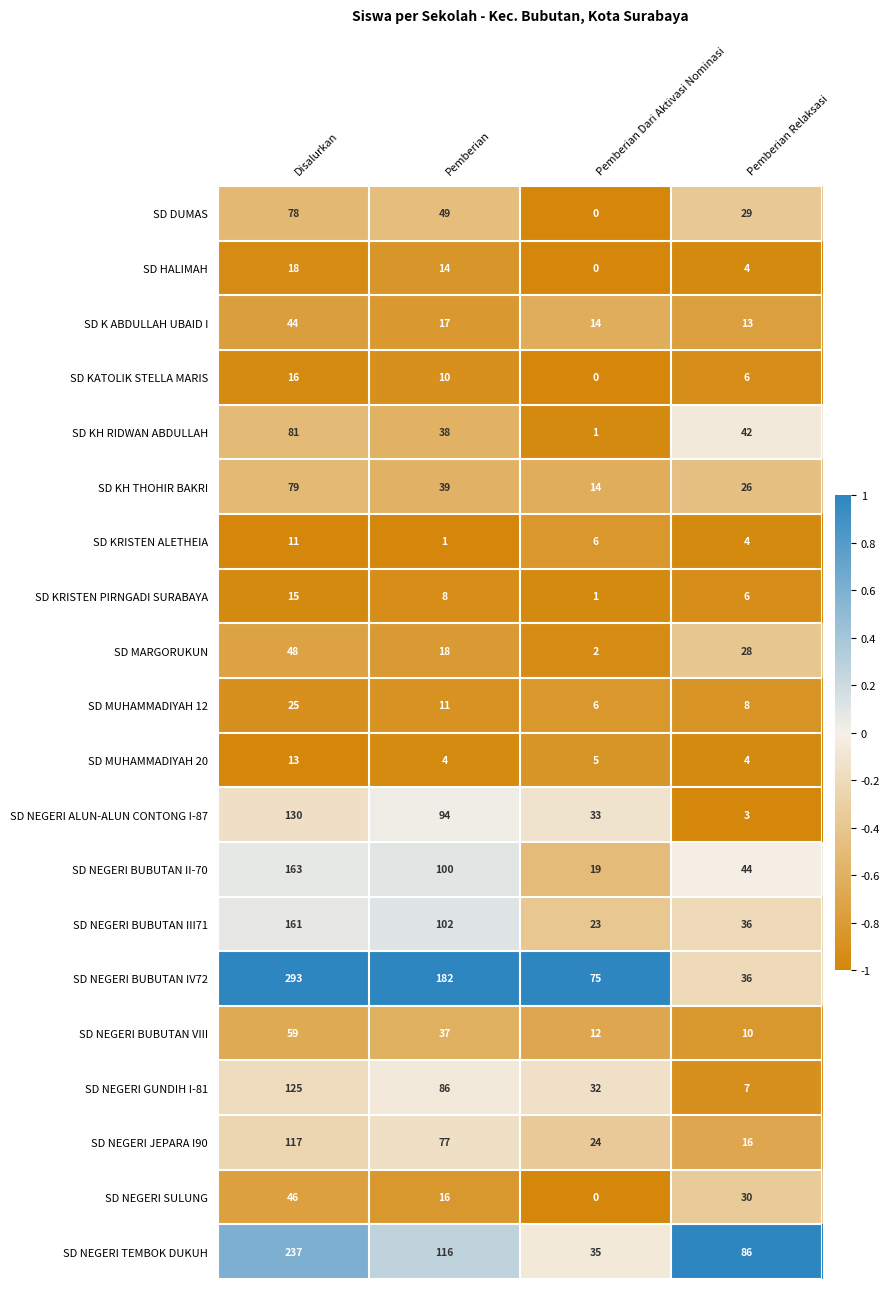

The value of SD NEGERI BUBUTAN III71 at Pemberian Relaksasi is 19. True or false?

False